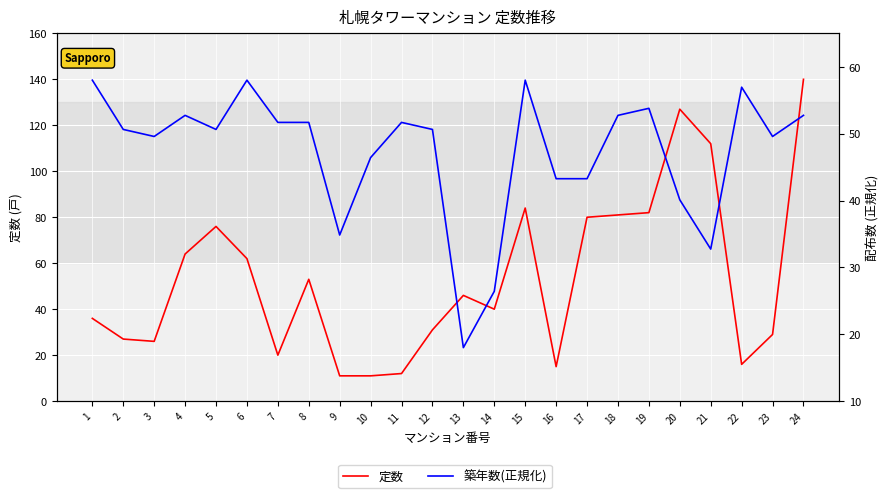

At which category does 定数 reach its first local peak?

5